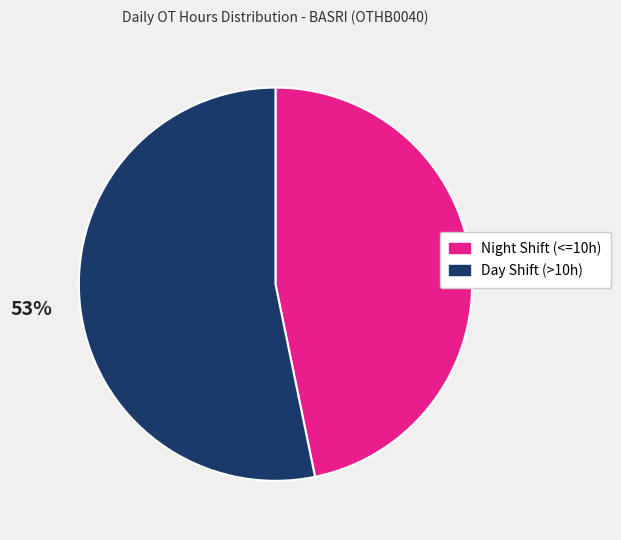

To the nearest percent, what is the difference between the largest and smallest slice percentages?

6%